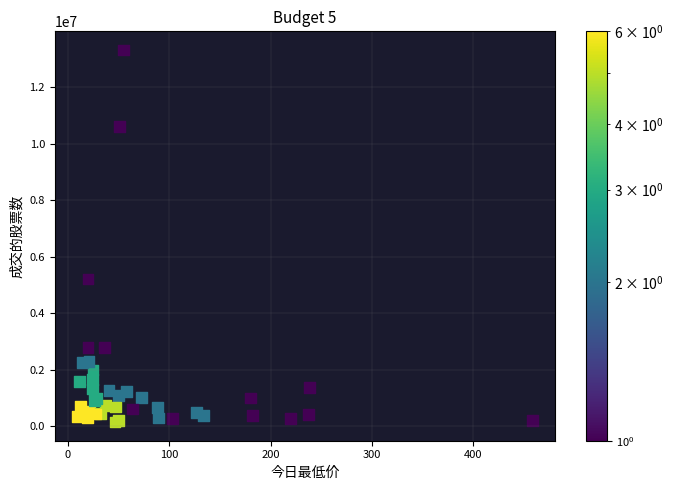

What Y value in the scatter plot is closest to 6737594?

5216373